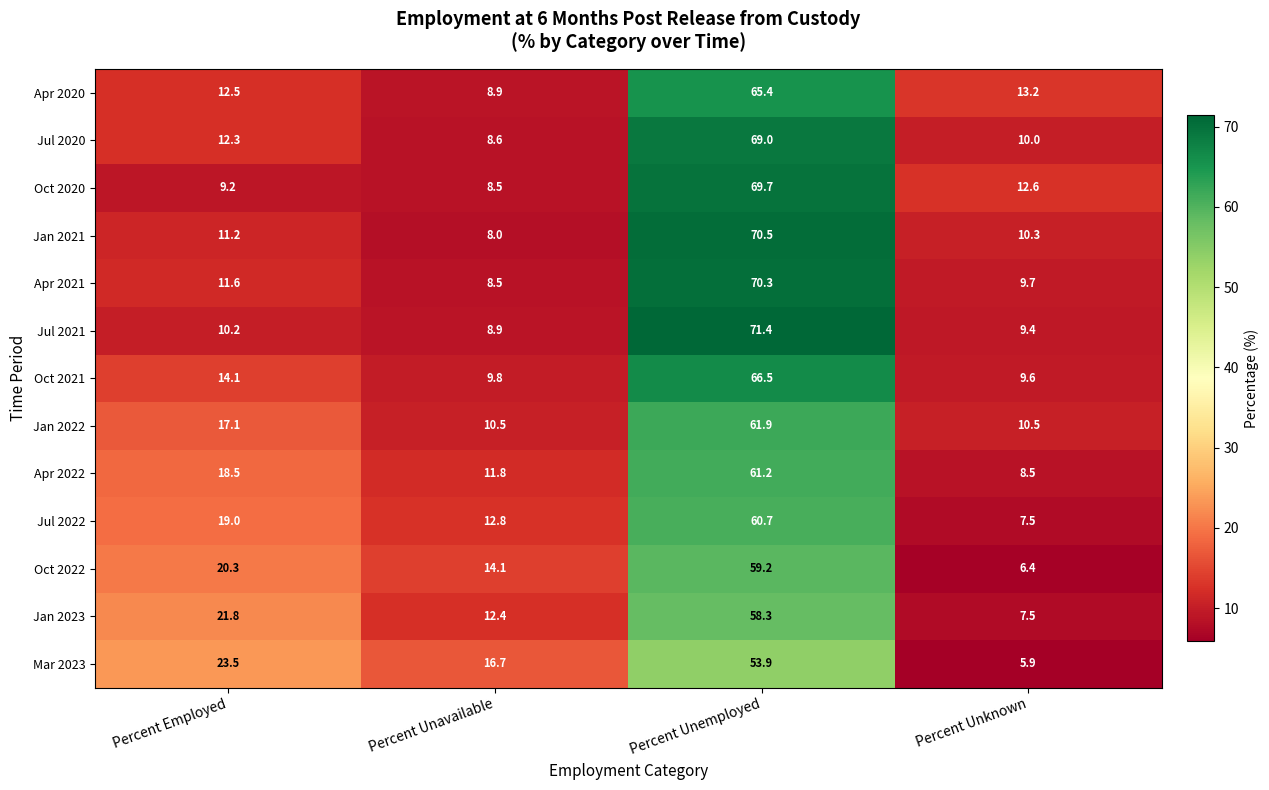

At which label is Oct 2022 closest to 32?

Percent Employed